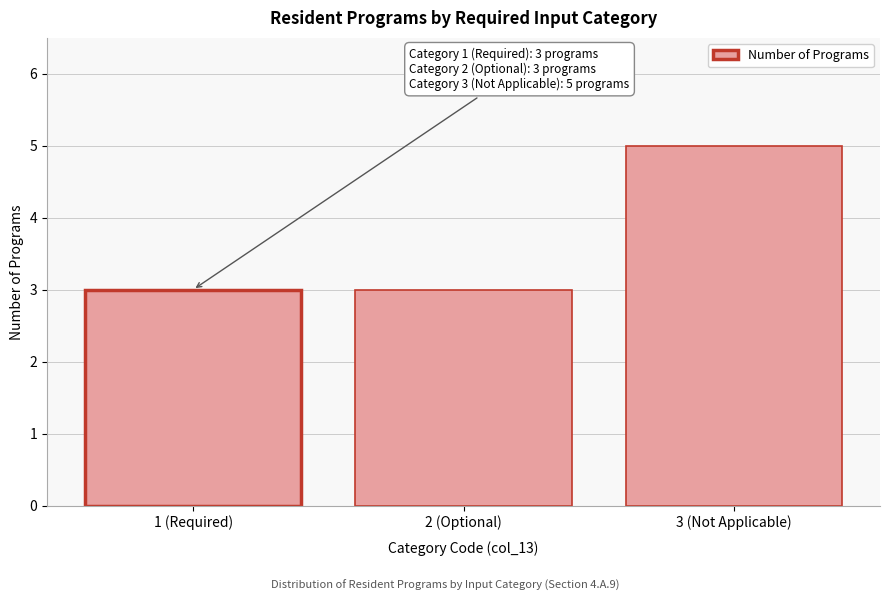

Reading left to right, what are all the values shown in this chart?

1 (Required)=3	2 (Optional)=3	3 (Not Applicable)=5